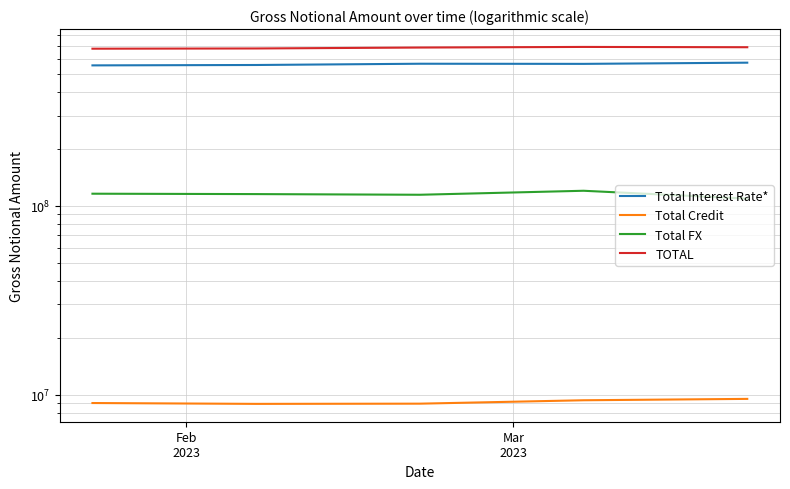

True or false: TOTAL and Total Credit intersect in this chart.

False